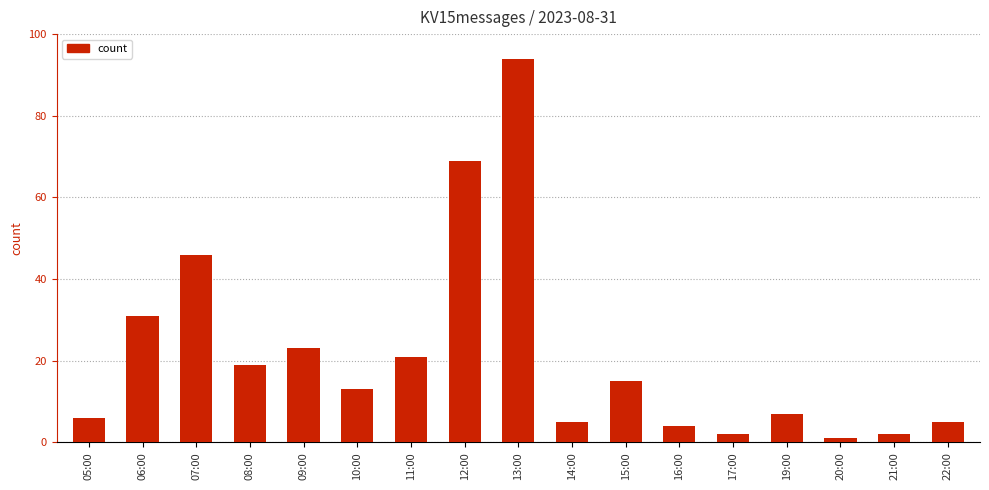

What is the label of the 4th bar from the right?

19:00